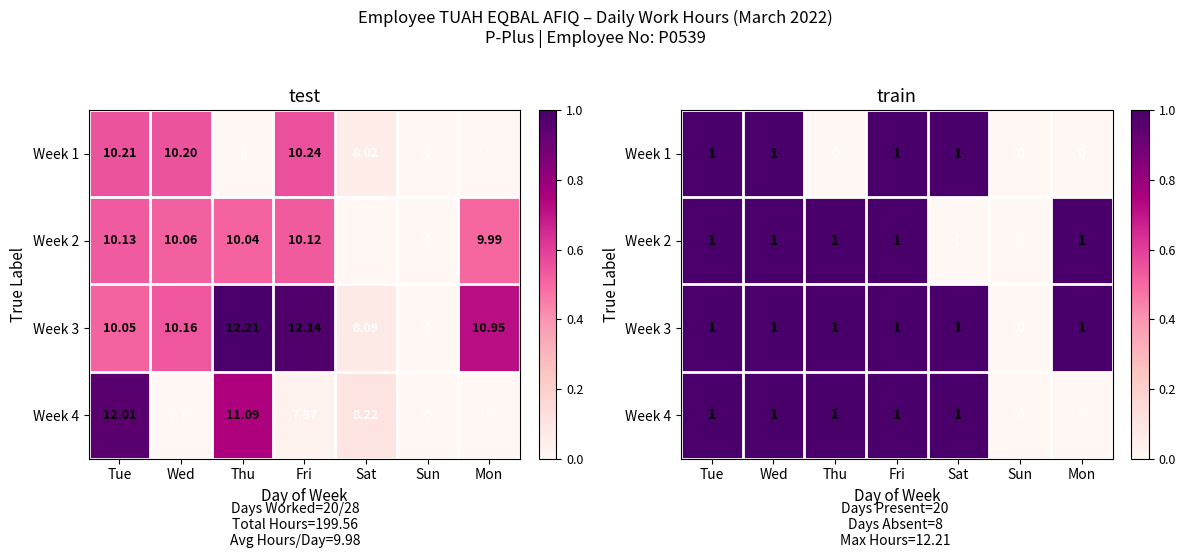

True or false: Week 2 has a value of 0 at Sat.

True